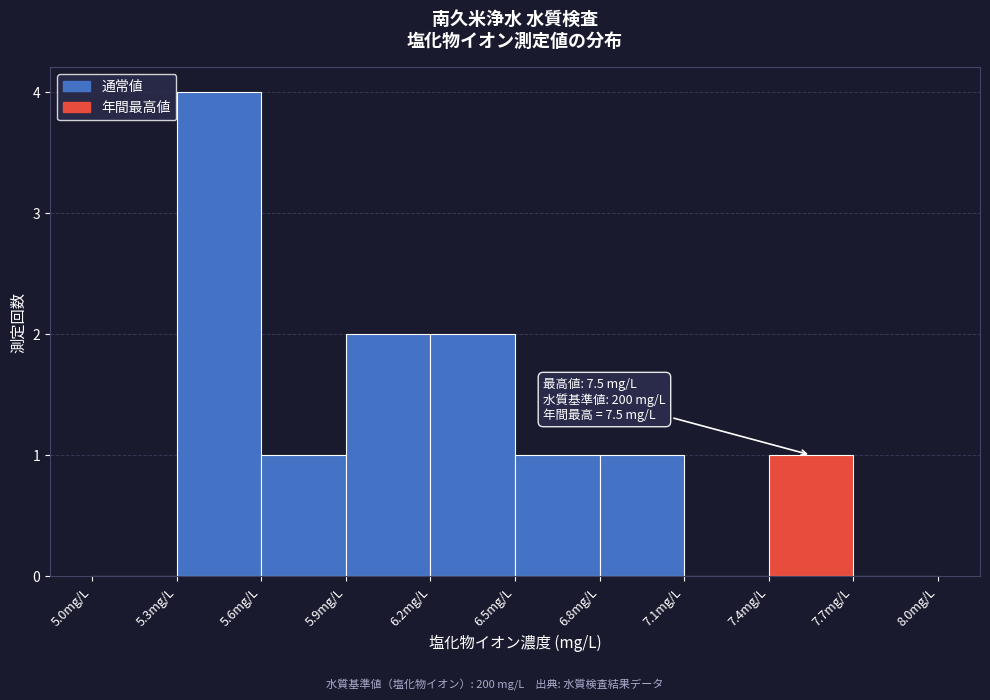

Over which range of the x-axis is the bar tallest?

5.3 to 5.6